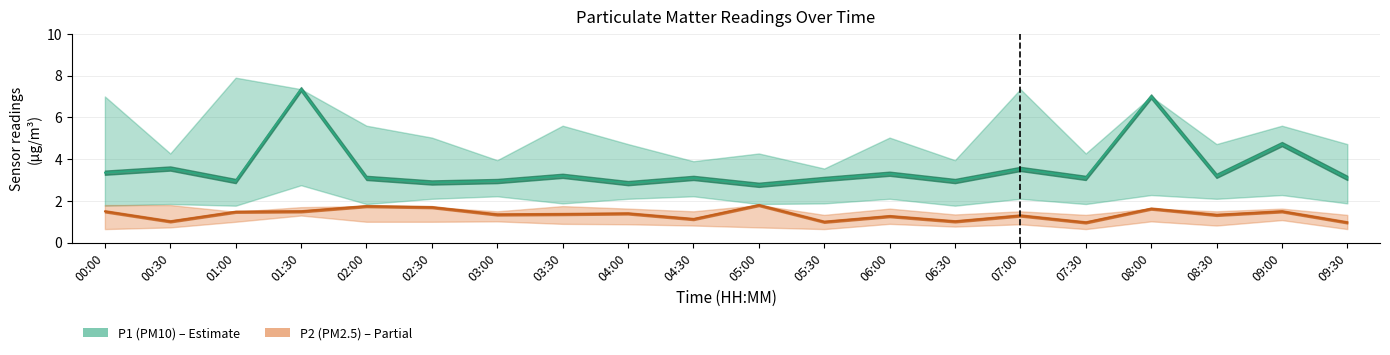

List the series in order of their peak value, lowest first.

P2_lower, P2, P2_upper, P1_lower, P1, P1_upper